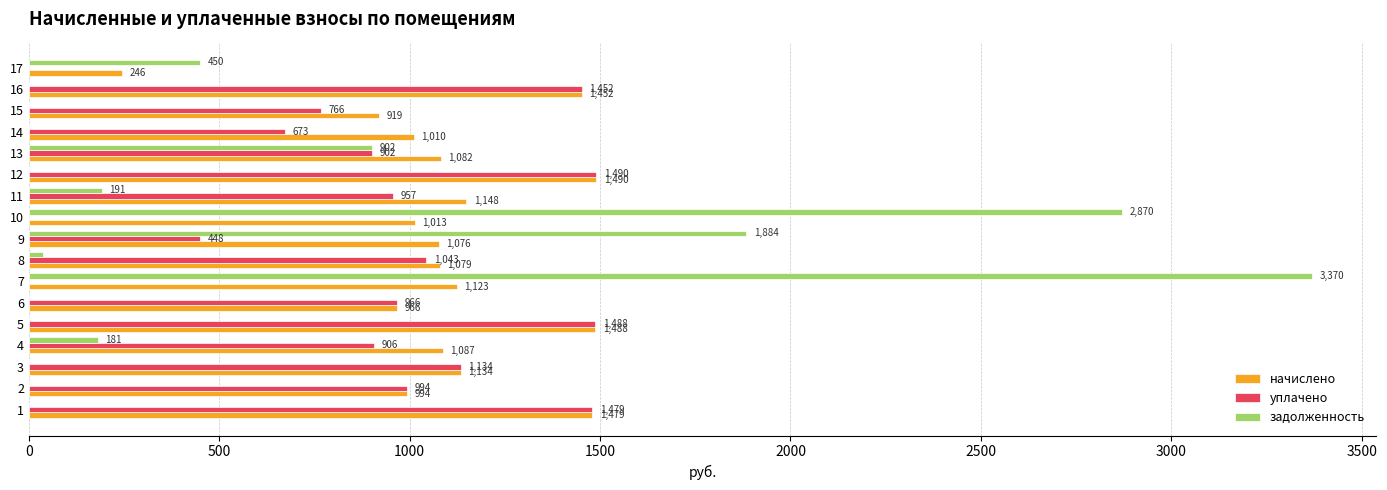

At which label does задолженность reach its peak?

7